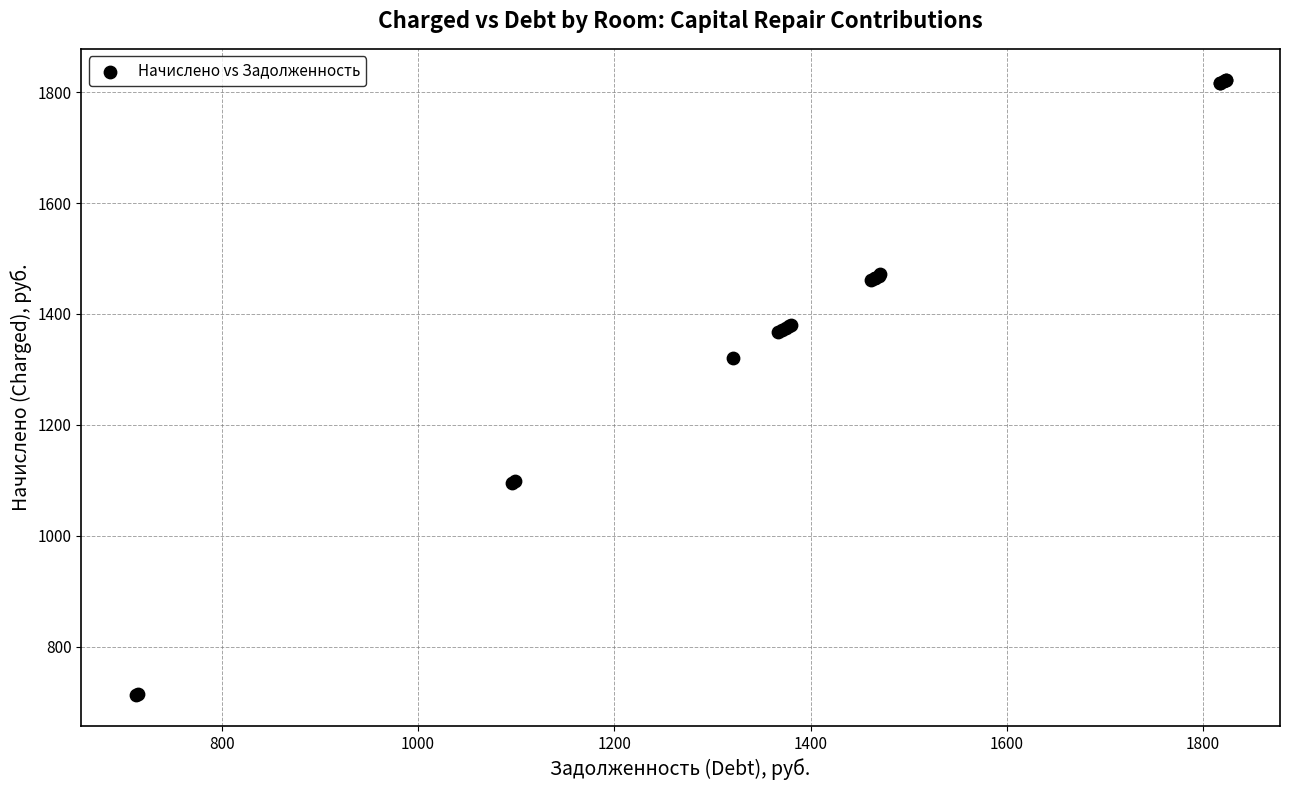

What Y value in the scatter plot is closest to 1267?

1320.6